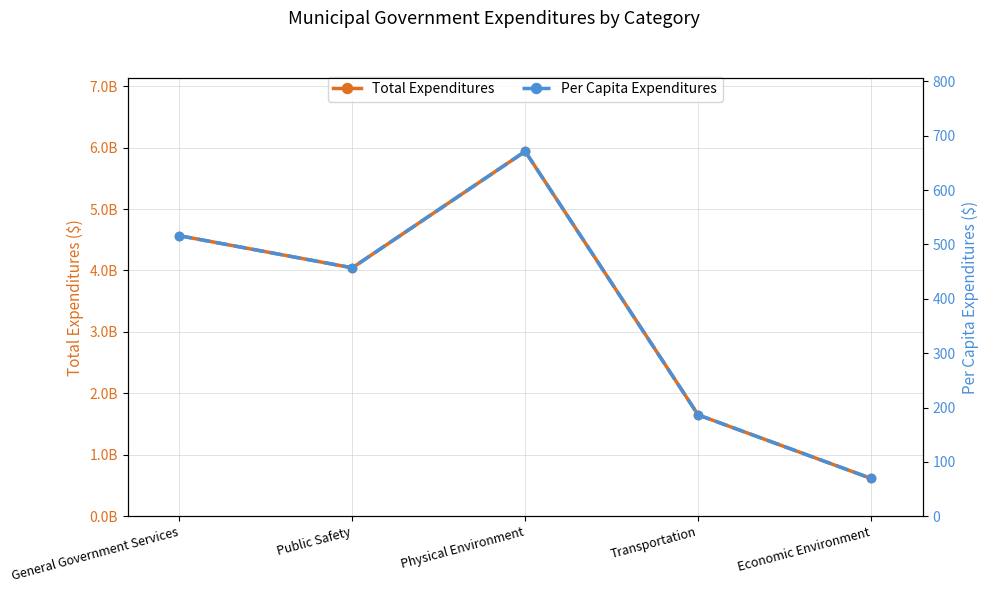

True or false: Per Capita Expenditures has more than 0 interior local peaks.

True